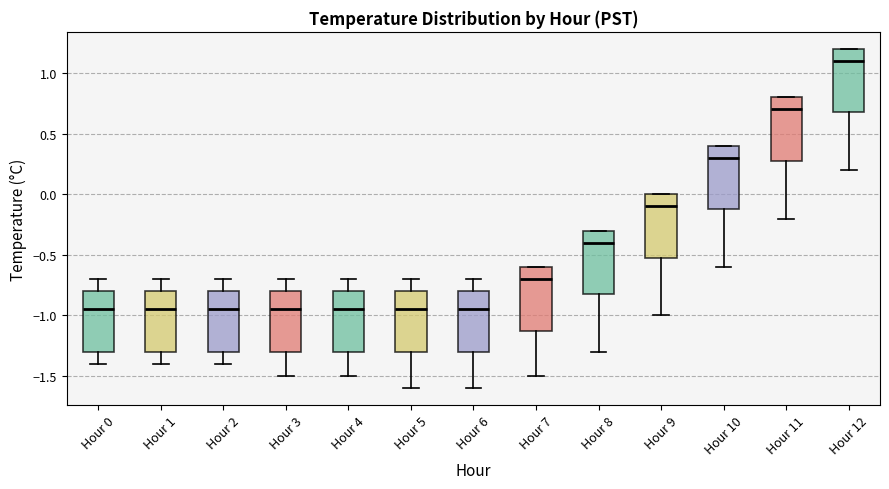

Where is the lower edge of the box for Hour 11 on the y-axis? The values are not printed on the chart, so give them approximately, as read against the axis.

0.30